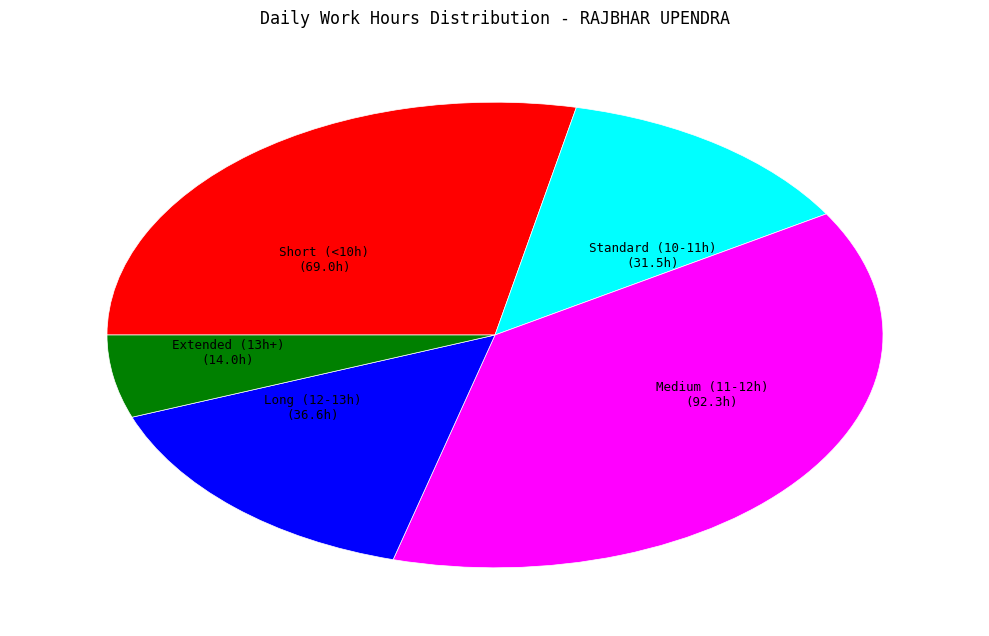

Rank the categories by value from lowest to highest.

Extended (13h+) (14.0h), Standard (10-11h) (31.5h), Long (12-13h) (36.6h), Short (<10h) (69.0h), Medium (11-12h) (92.3h)